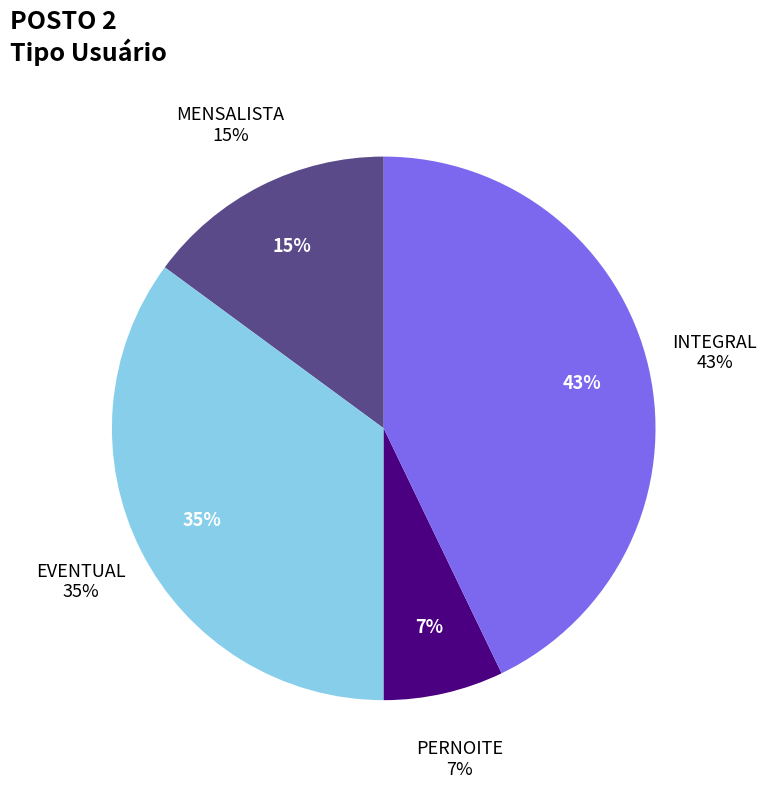

To the nearest percent, what is the combined percentage of MENSALISTA and PERNOITE?

22%